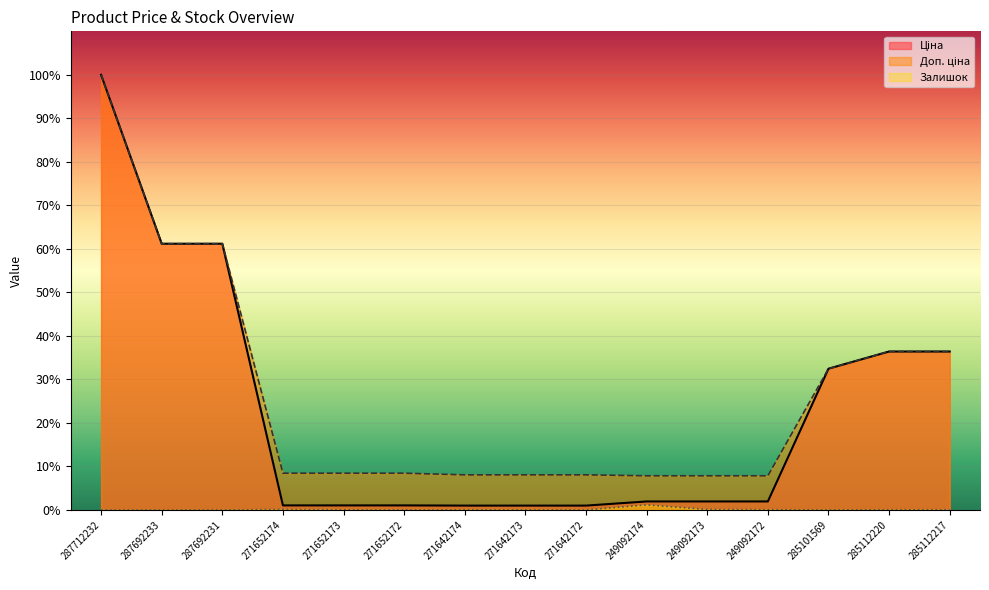

True or false: Ціна and Залишок intersect in this chart.

False